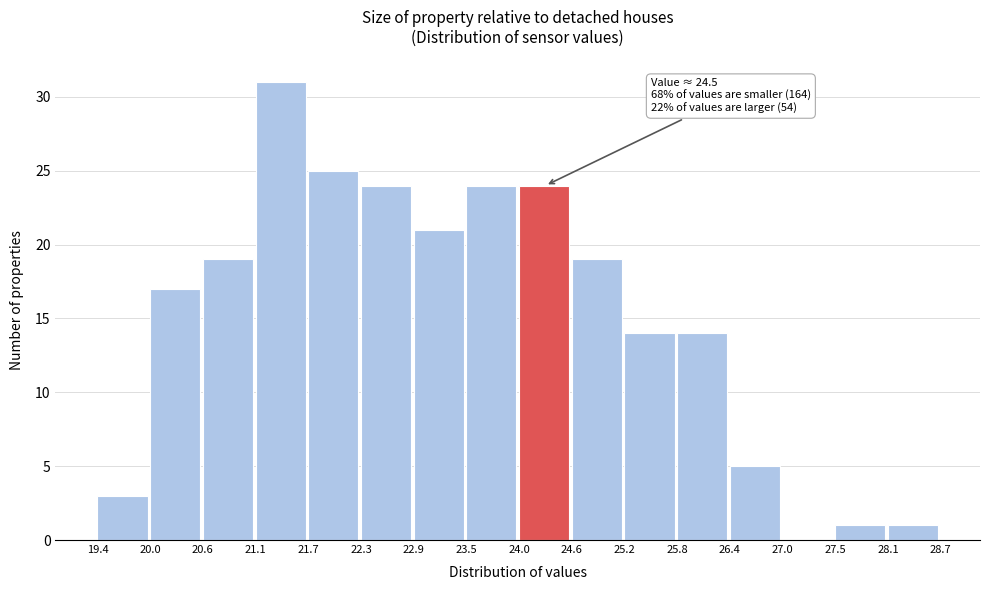

Which range on the x-axis has the tallest bar?

21.1 to 21.7